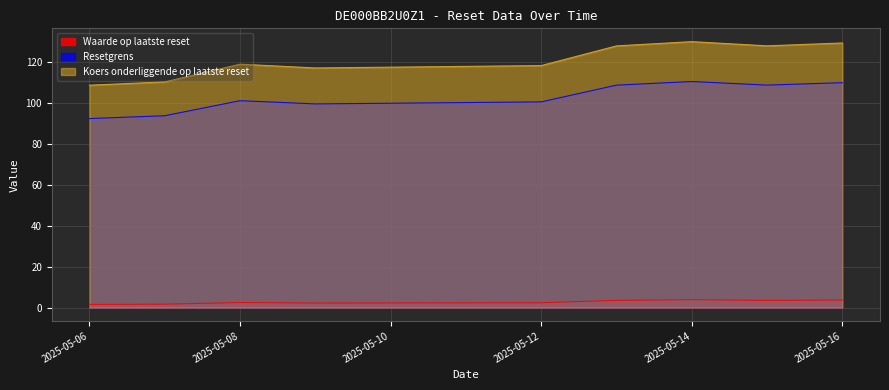

What is the sum of all Resetgrens values?

926.6